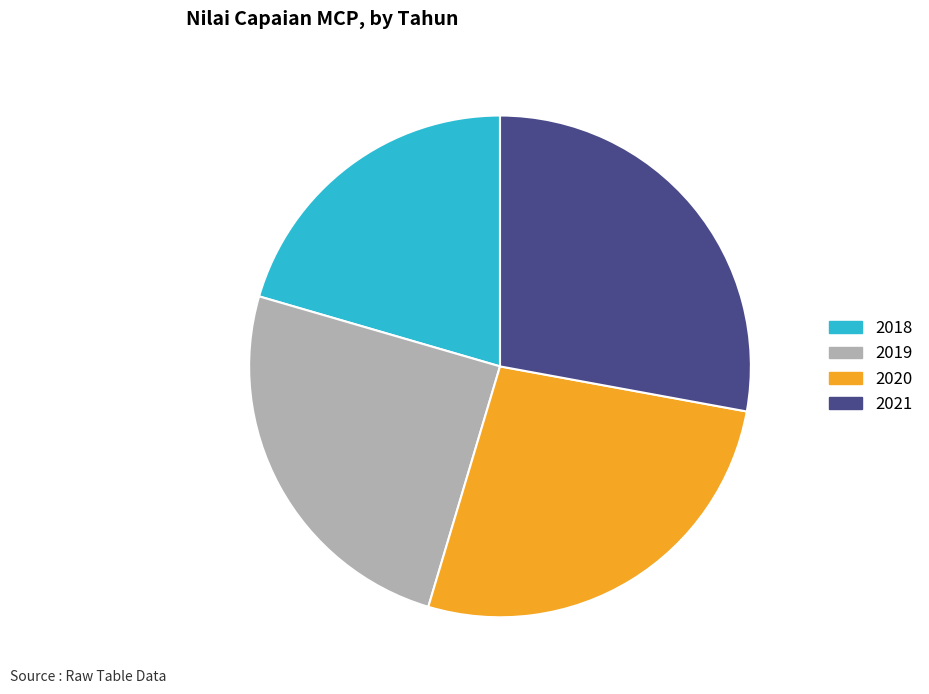

Is it true that 2018 is 12% of the pie?

False